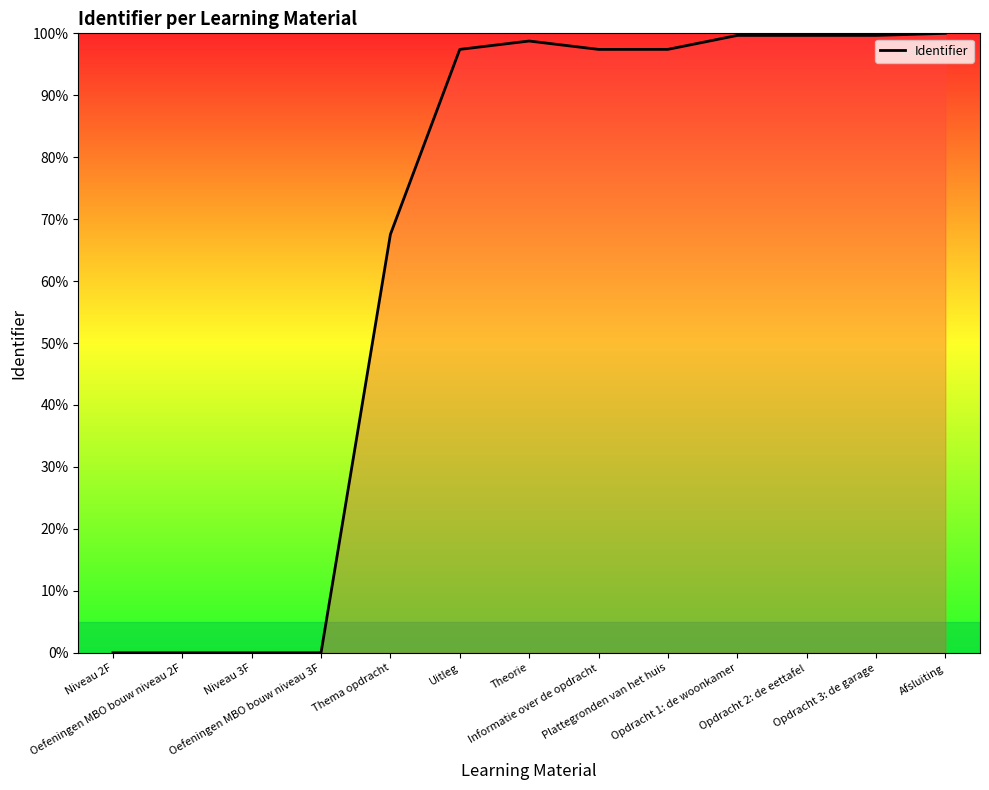

What is the greatest value displayed?

100.0